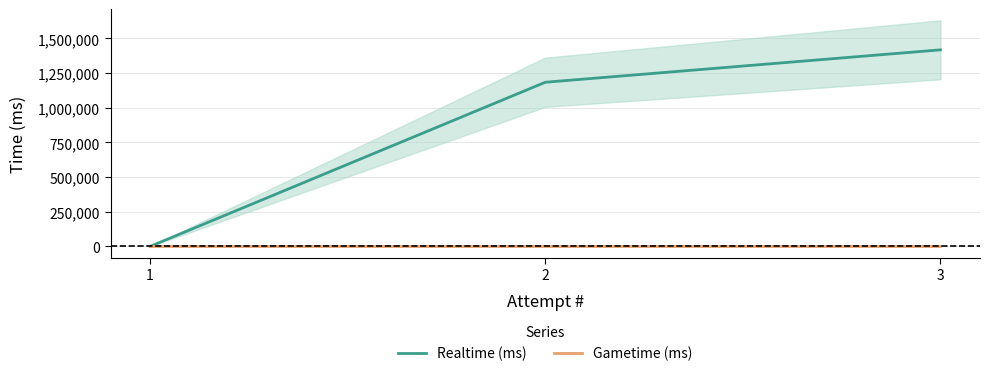

How many lines are shown in the chart?

2